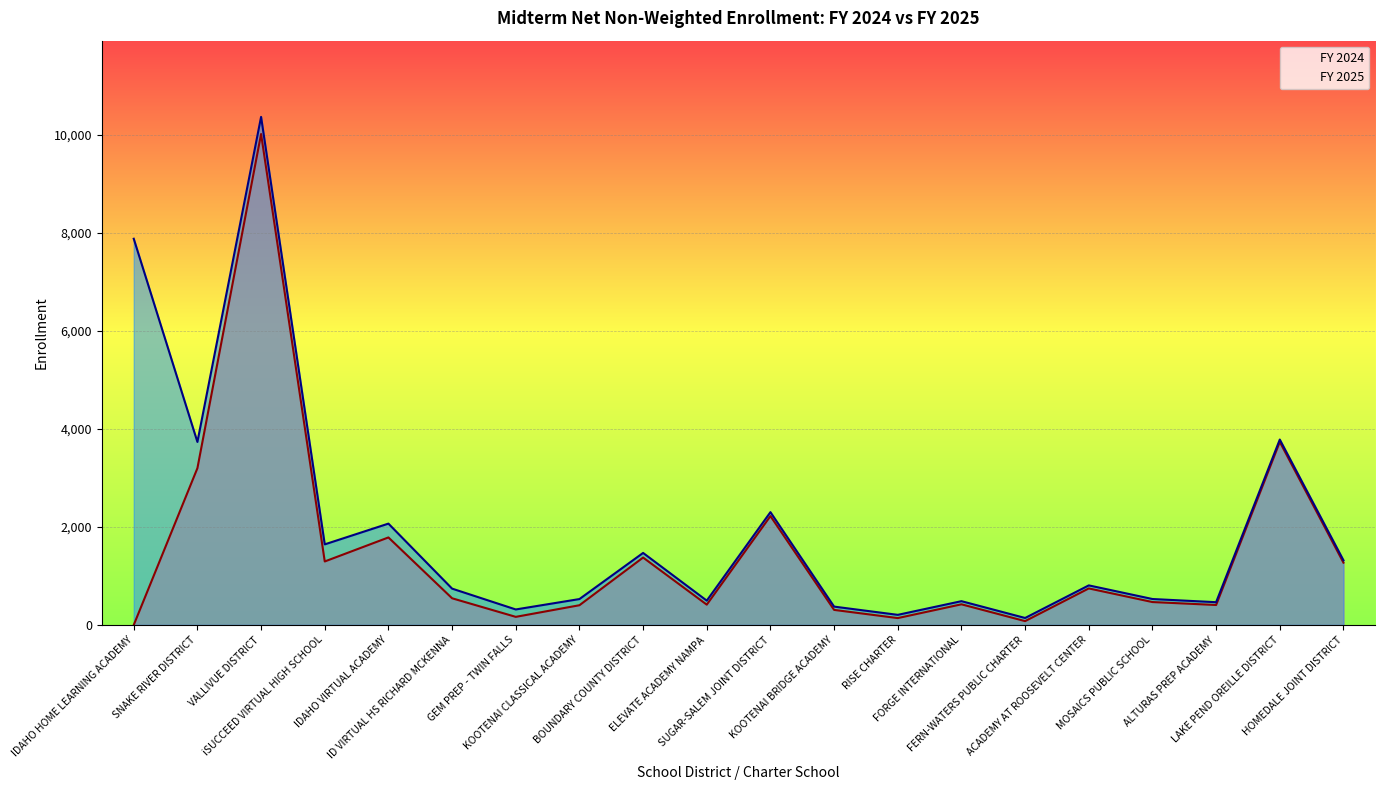

How many interior local valleys does the FY 2024 line series have?

6